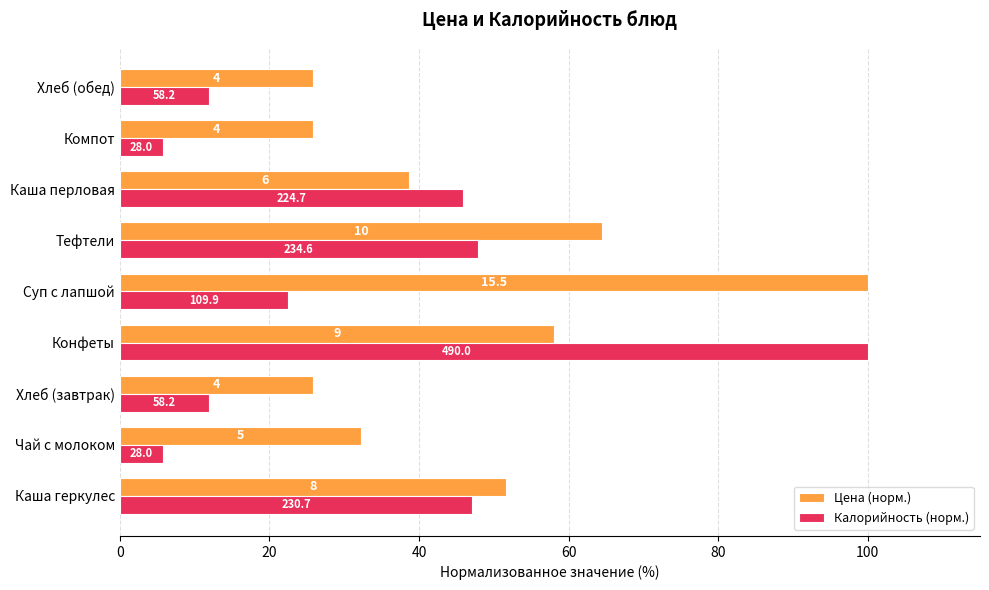

At how many categories does at least one series exceed 7?

9